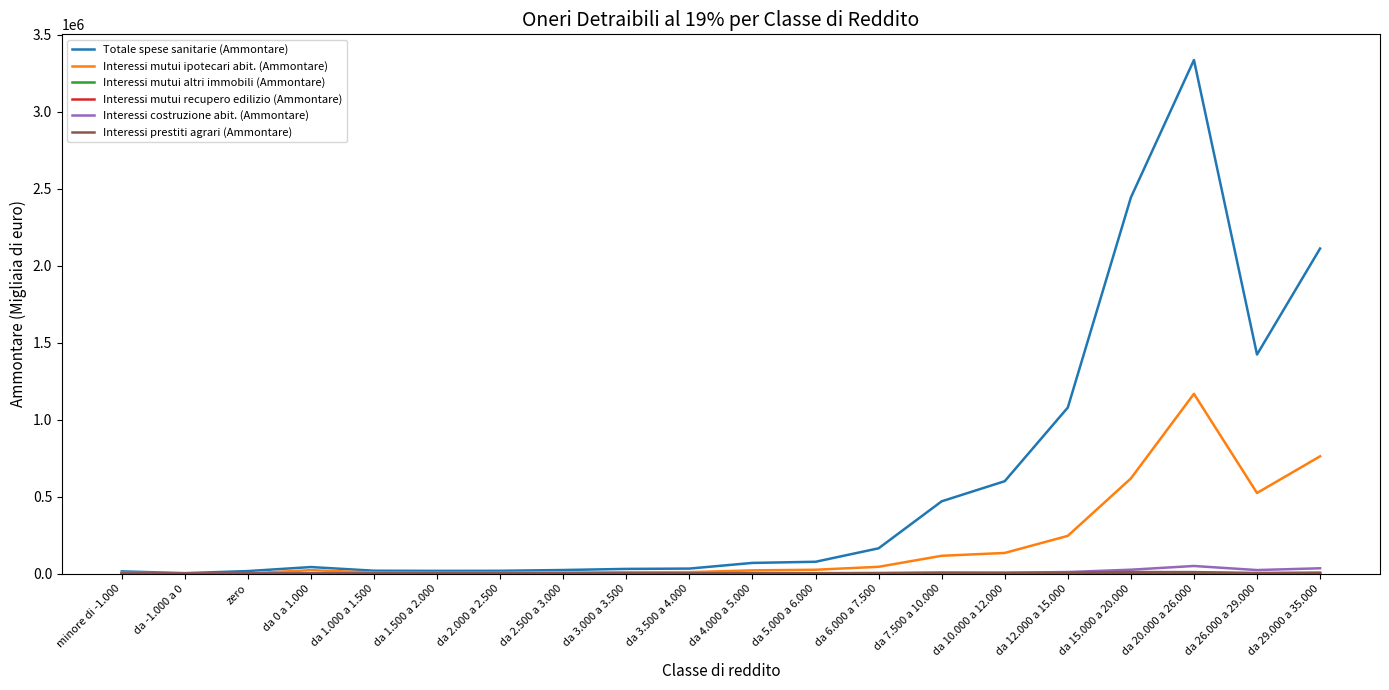

Where is Totale spese sanitarie (Ammontare) nearest to the value 1668623?

da 26.000 a 29.000